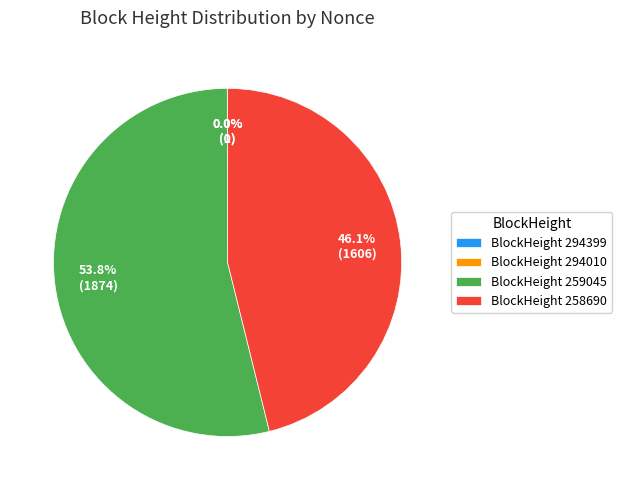

Does any single category account for the majority?

Yes